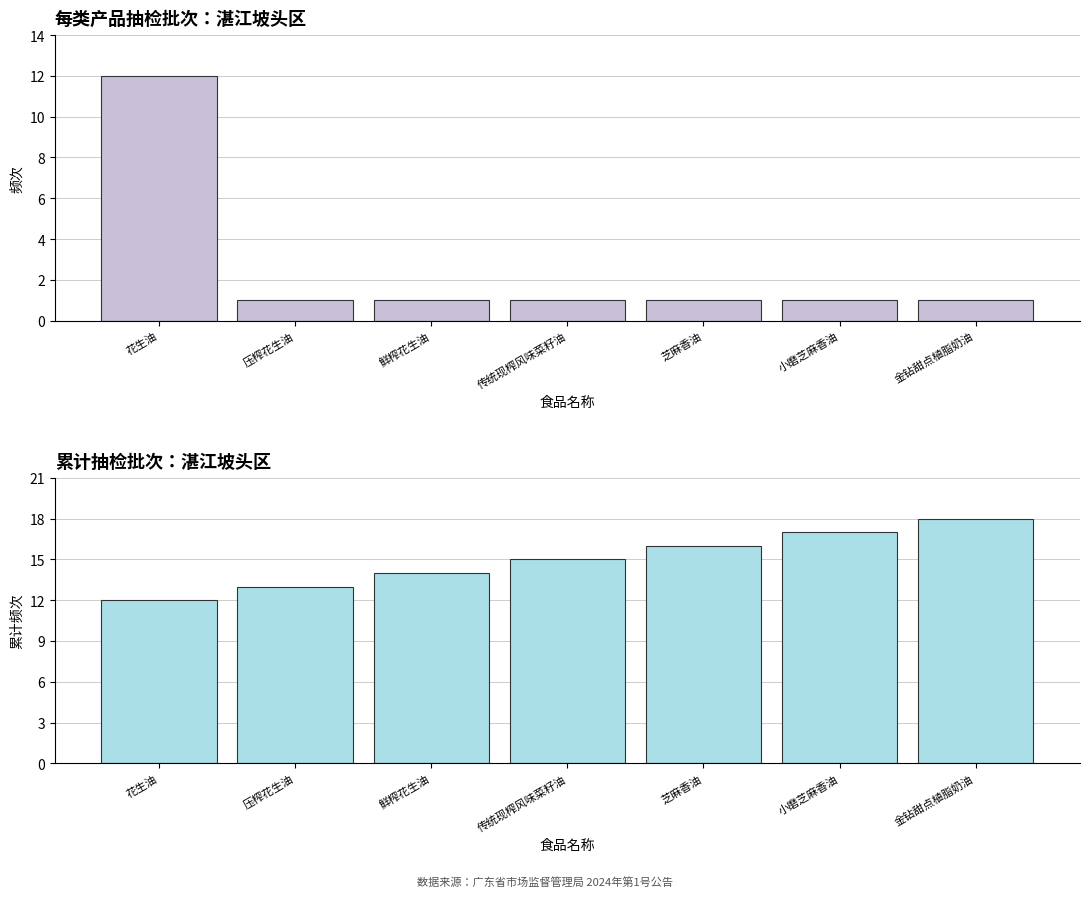

Rank the categories by 累计批次 value from lowest to highest.

花生油, 压榨花生油, 鲜榨花生油, 传统现榨风味菜籽油, 芝麻香油, 小磨芝麻香油, 金钻甜点植脂奶油